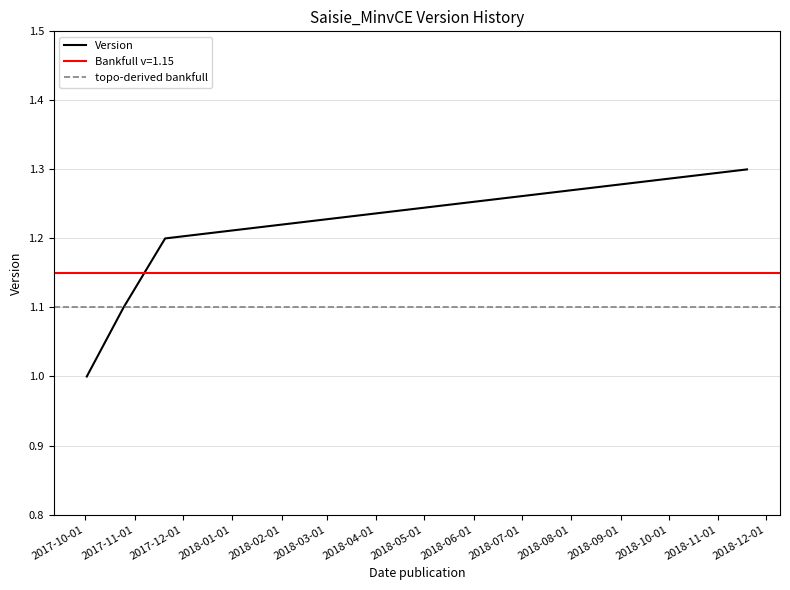

Reading right to left, what are all the values shown in this chart?

2018-11-19=1.3	2017-11-20=1.2	2017-10-25=1.1	2017-10-02=1.0